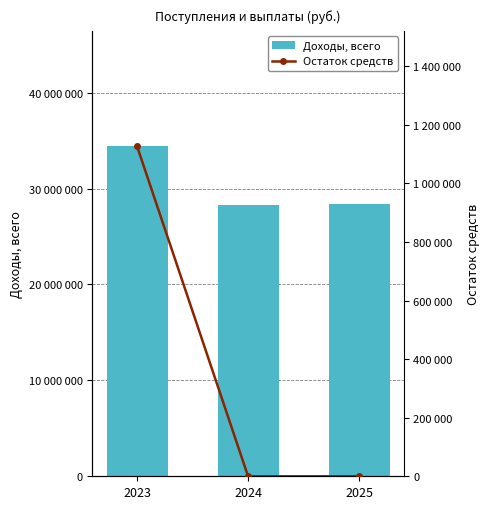

Read the Доходы, всего value at 2025.

28433300.0